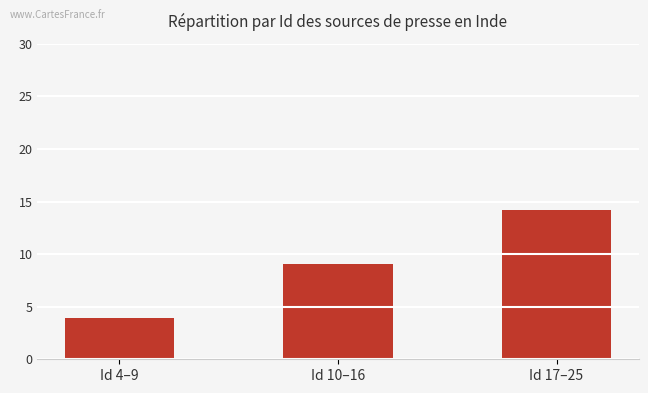

At which category does the chart reach its minimum across all series?

Id 4–9